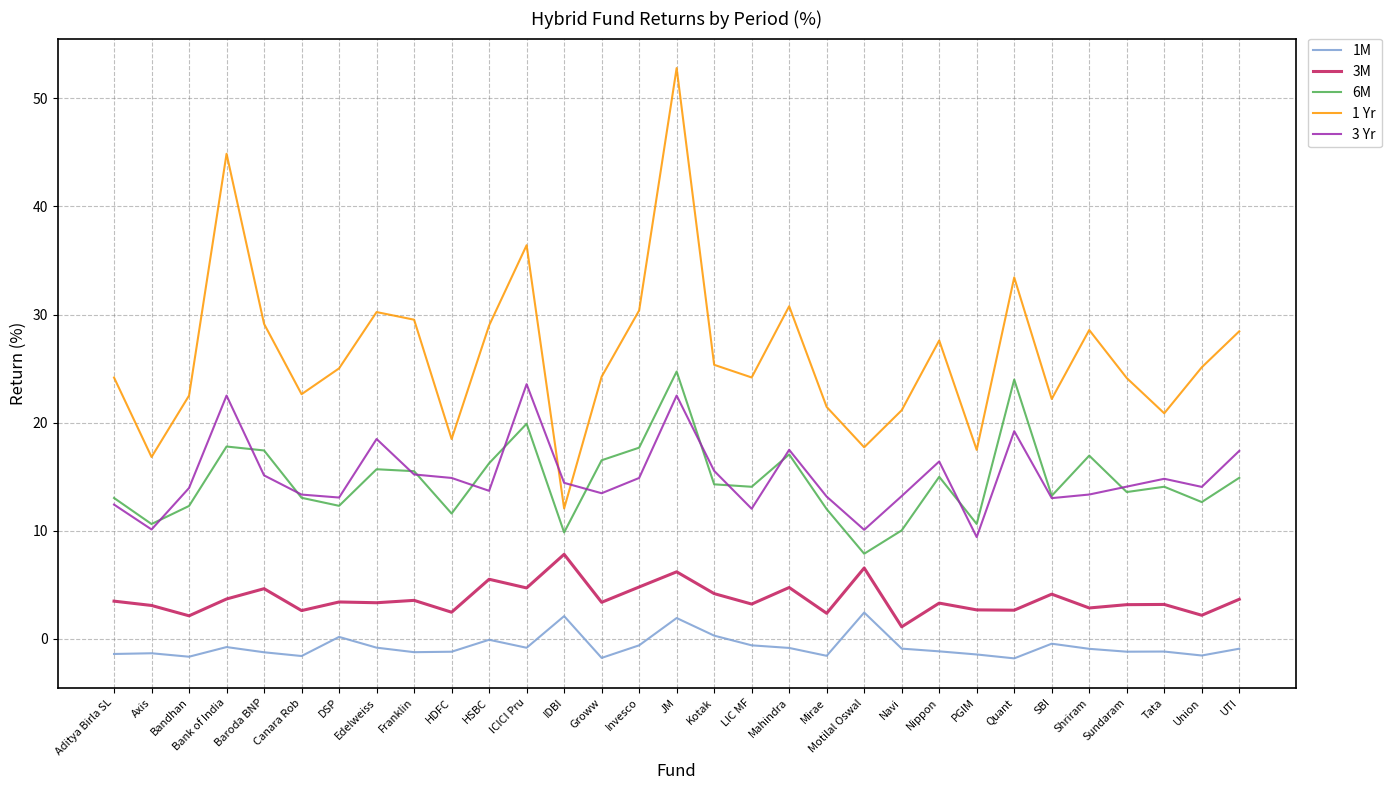

What is the approximate value of 1 Yr at UTI?

28.4